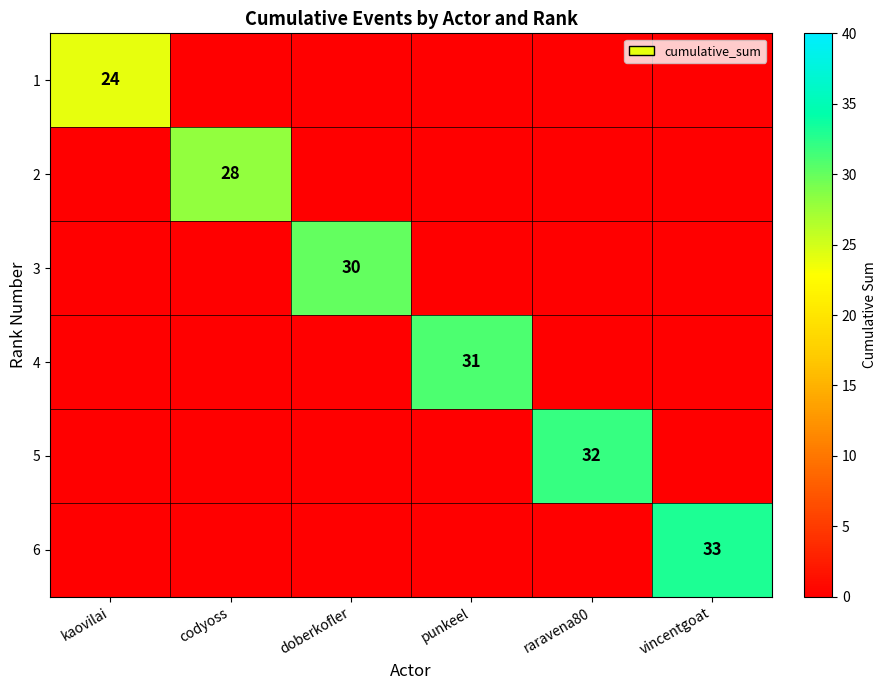

At how many categories does at least one series exceed 21?

6